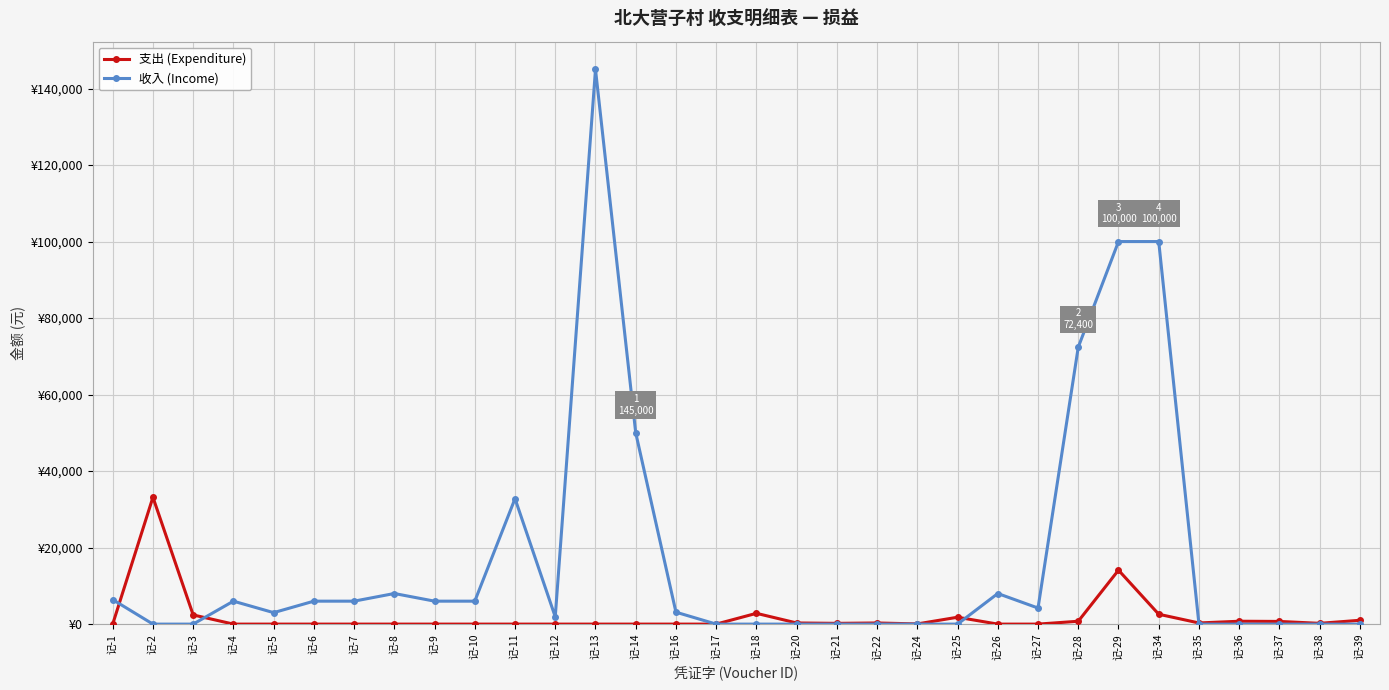

What is the value of the 收入 (Income) point at the 9th from the left?

6000.0